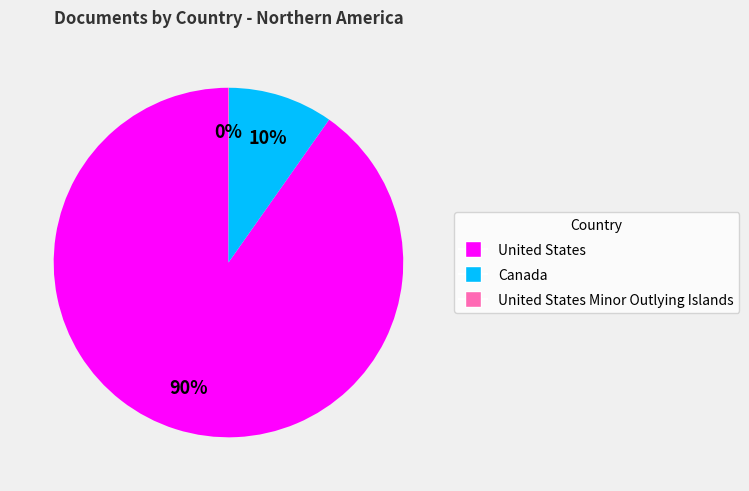

Do United States and Canada together represent more than half of the pie?

Yes